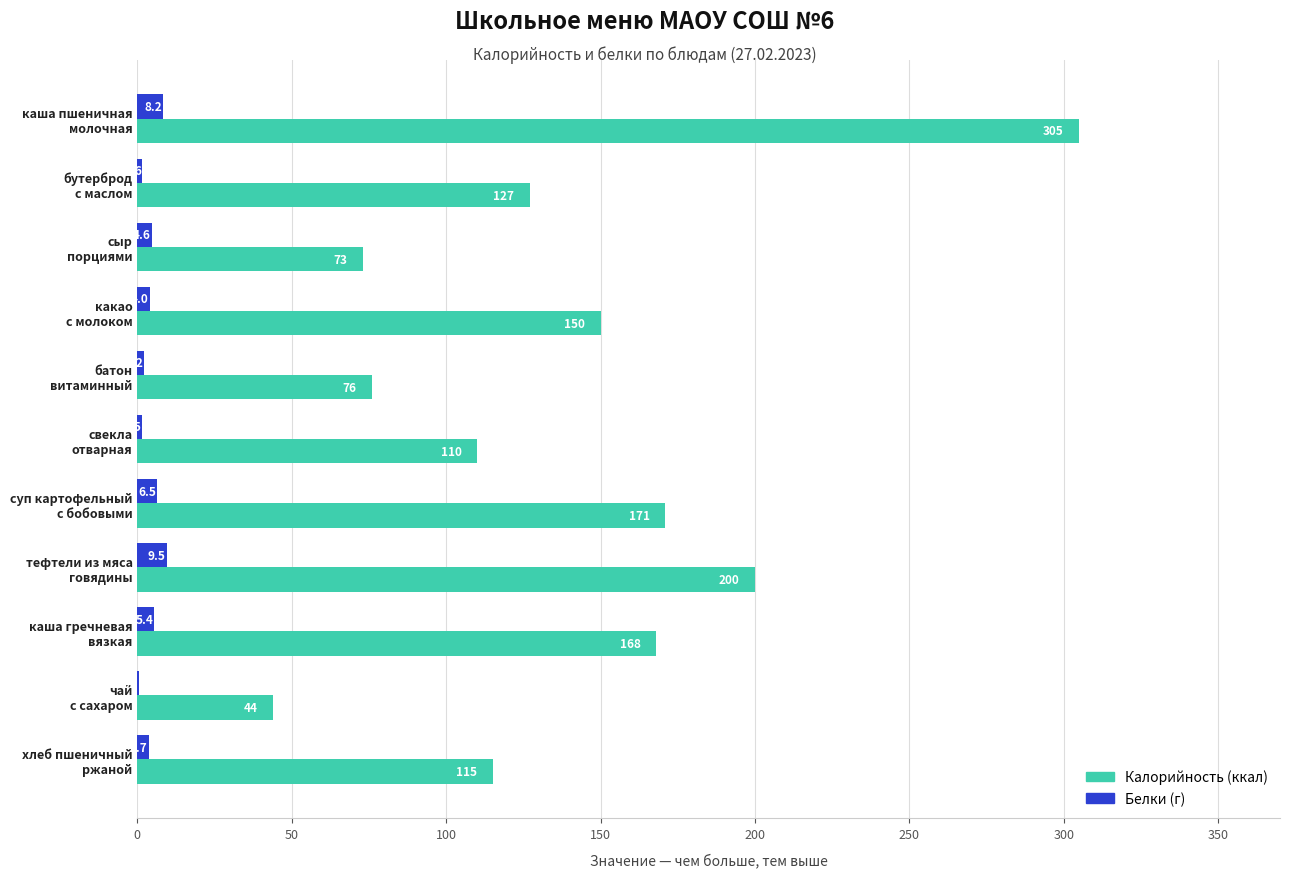

How many categories are shown in the chart?

11